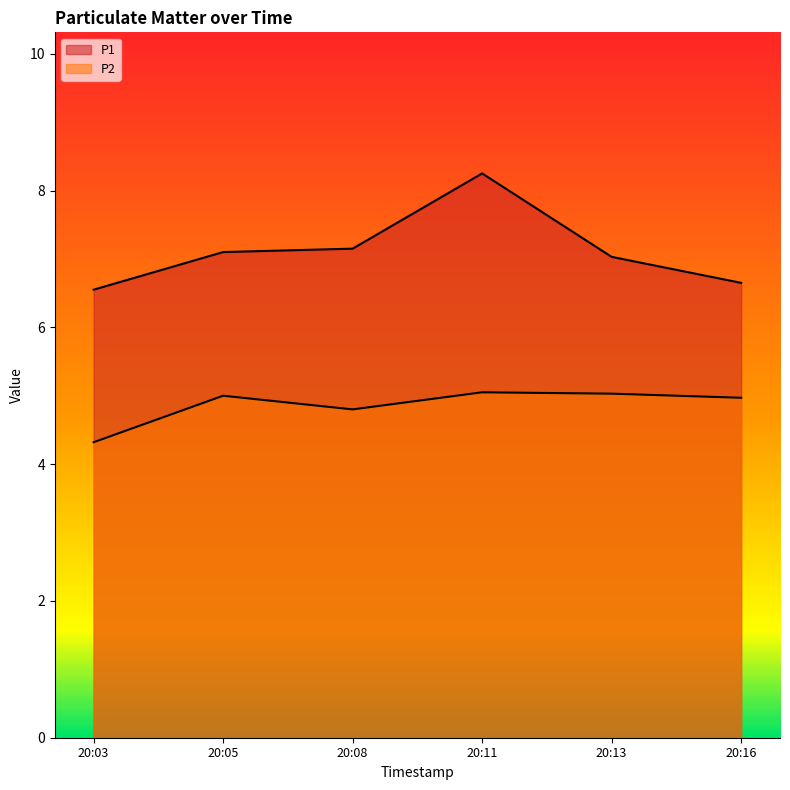

What is the total value across all series at 20:11?

13.3